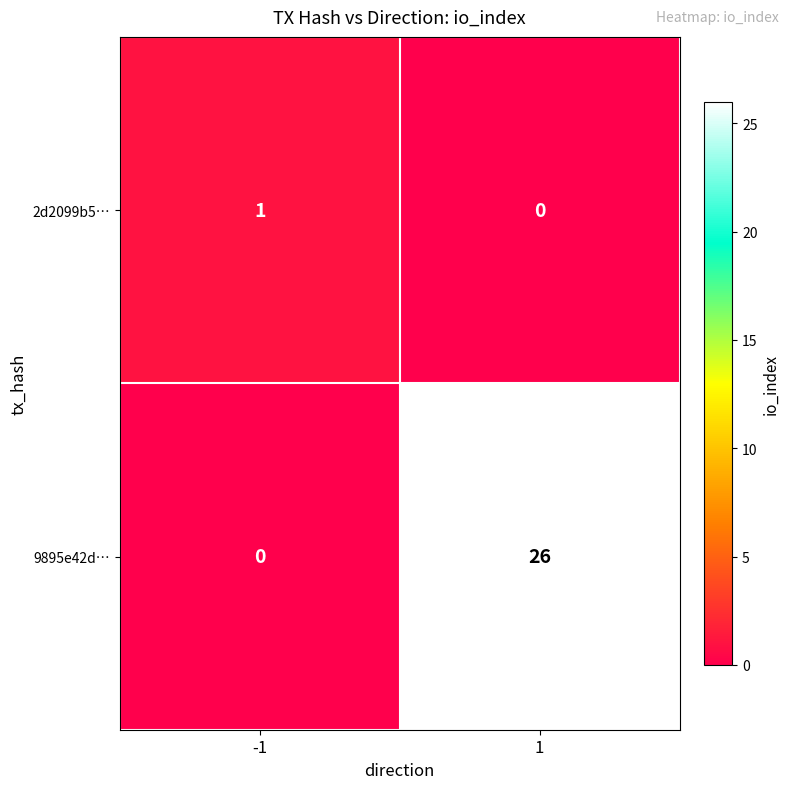

List the series in order of their overall mean, highest first.

9895e42d…, 2d2099b5…